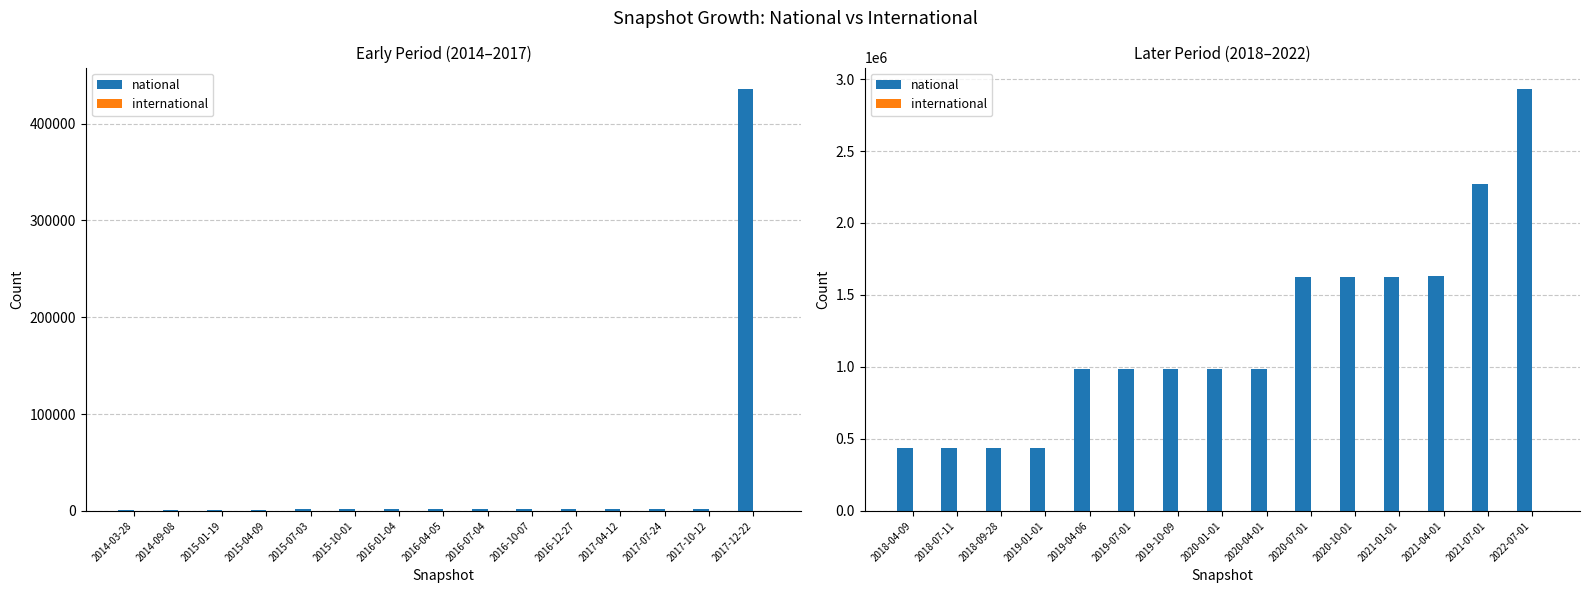

How many groups of bars are there?

15